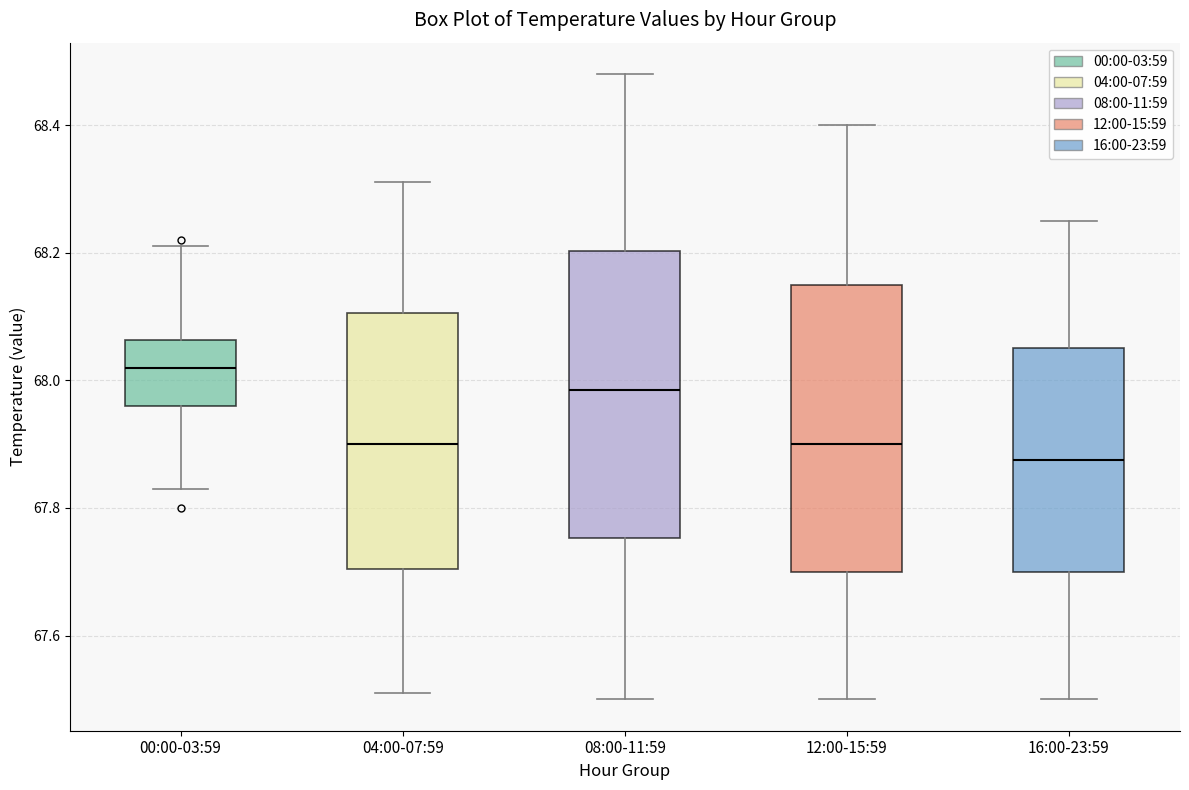

Reading left to right, transcribe this box plot: for each box, give where its median line is, the range the box spans, and where its two whiskers end, as read against the y-axis. The values are not printed on the chart, so give them approximately, as read against the axis.

00:00-03:59: median 68.02, box 67.96 to 68.06, whiskers 67.84 to 68.22
04:00-07:59: median 67.90, box 67.70 to 68.10, whiskers 67.52 to 68.32
08:00-11:59: median 67.98, box 67.76 to 68.20, whiskers 67.50 to 68.48
12:00-15:59: median 67.90, box 67.70 to 68.16, whiskers 67.50 to 68.40
16:00-23:59: median 67.88, box 67.70 to 68.06, whiskers 67.50 to 68.26